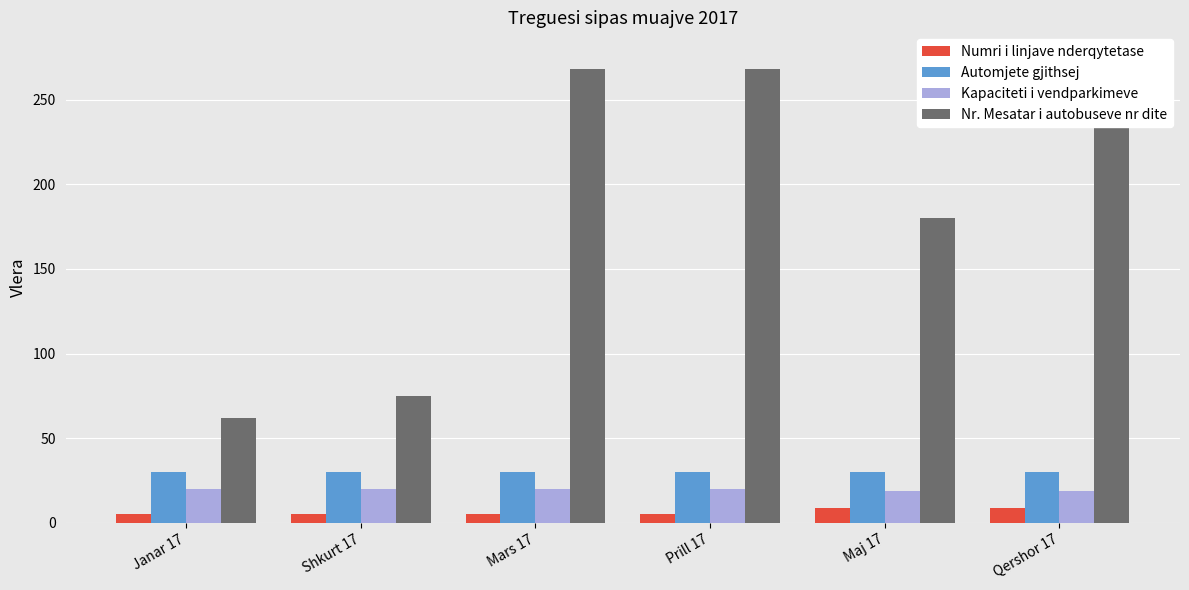

What is the value of the Kapaciteti i vendparkimeve bar at the 1st from the left?

20